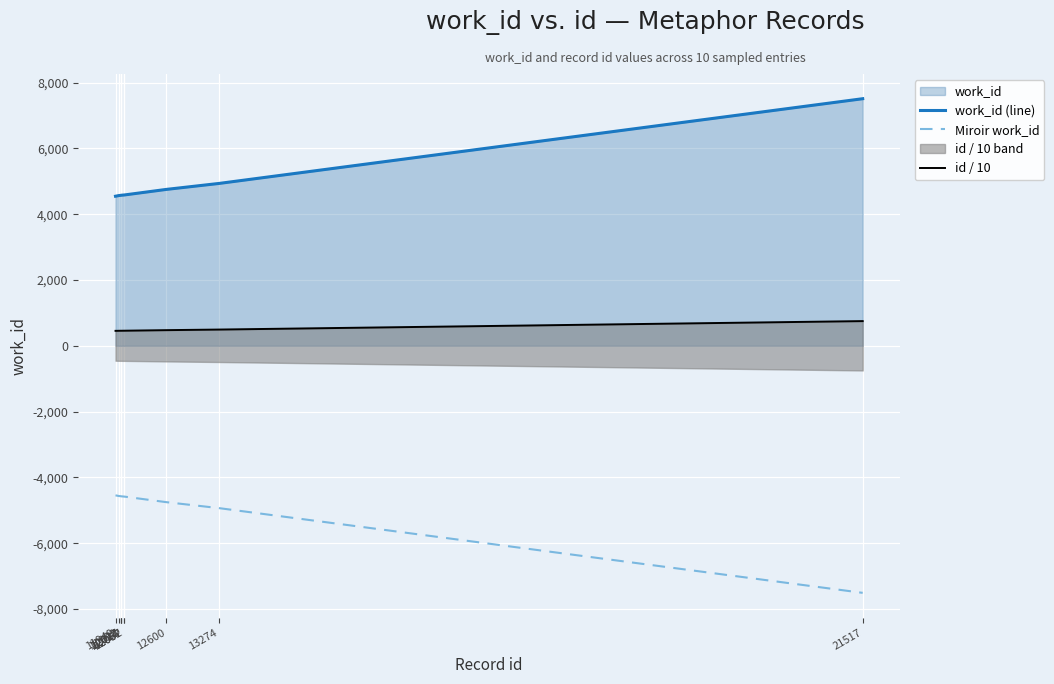

How many values in the Miroir work_id series are below -4575?

5